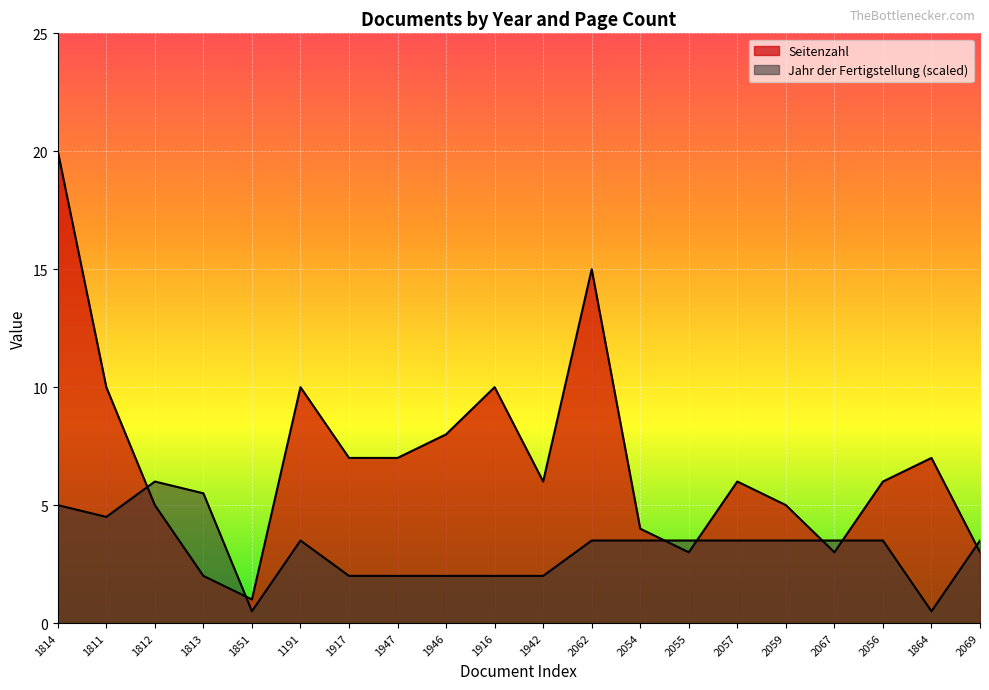

How many lines are shown in the chart?

2